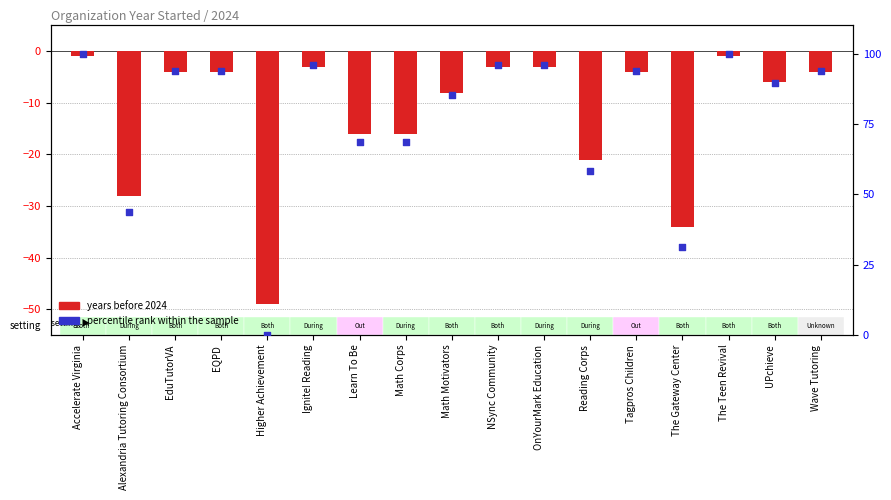

Is the value of percentile rank within the sample at Alexandria Tutoring Consortium greater than the value of years before 2024 at Ignite! Reading?

Yes